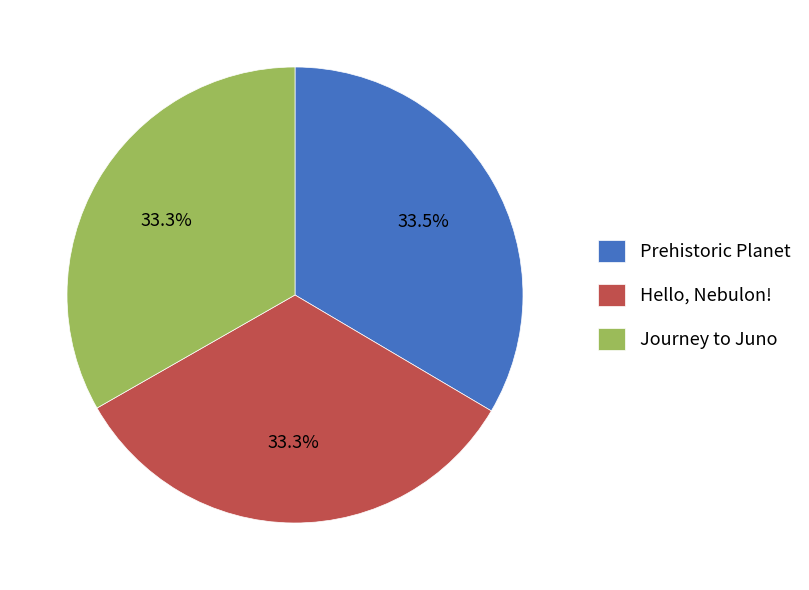

What is the ratio of the value at Prehistoric Planet to the value at Hello, Nebulon!?

1.0